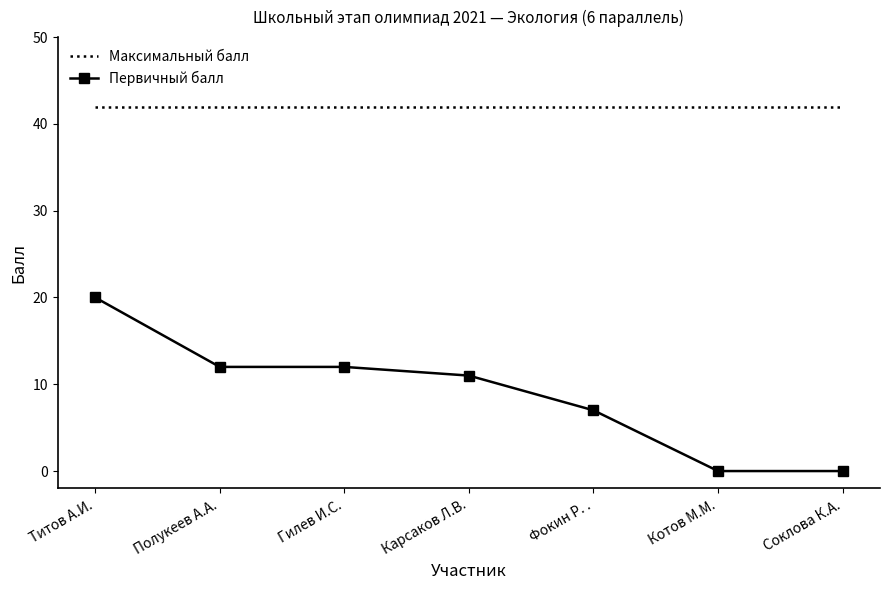

At which category is the sum across all series the highest?

Титов А.И.